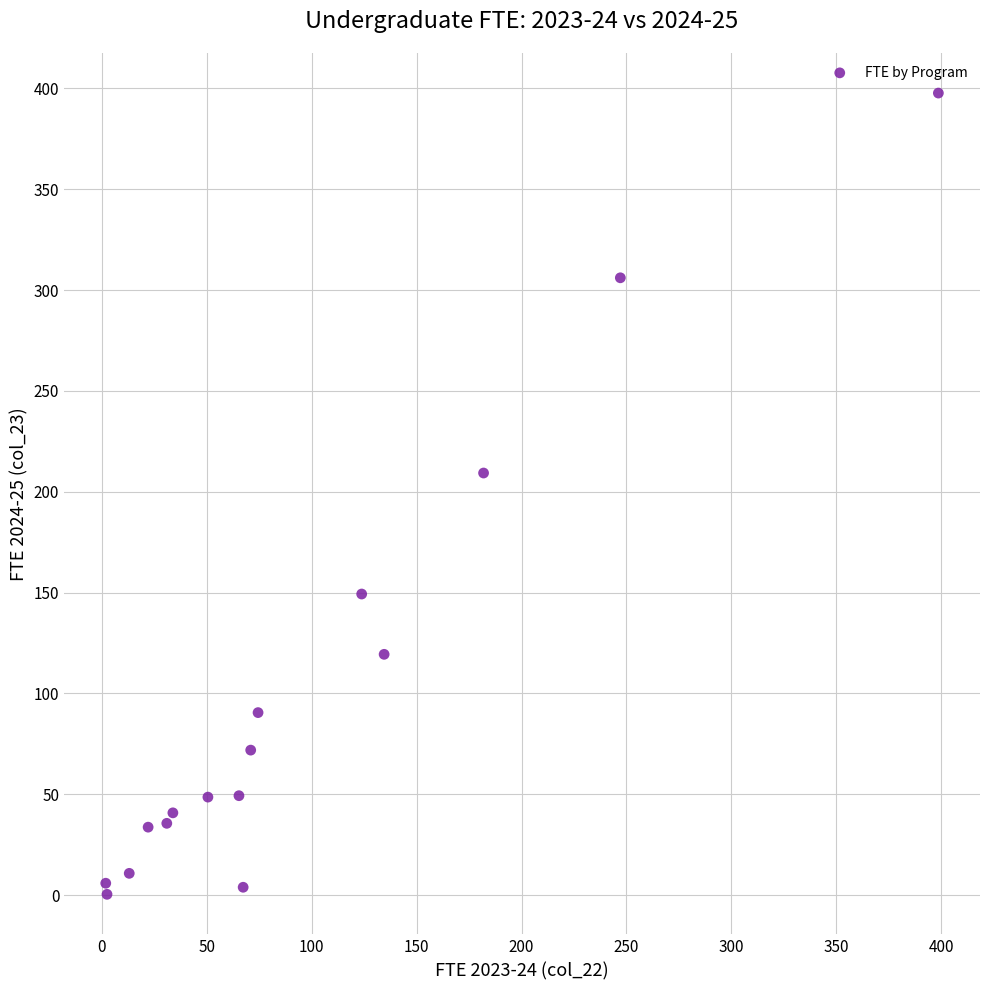

What is the range of Y values (max minus min)?

397.3